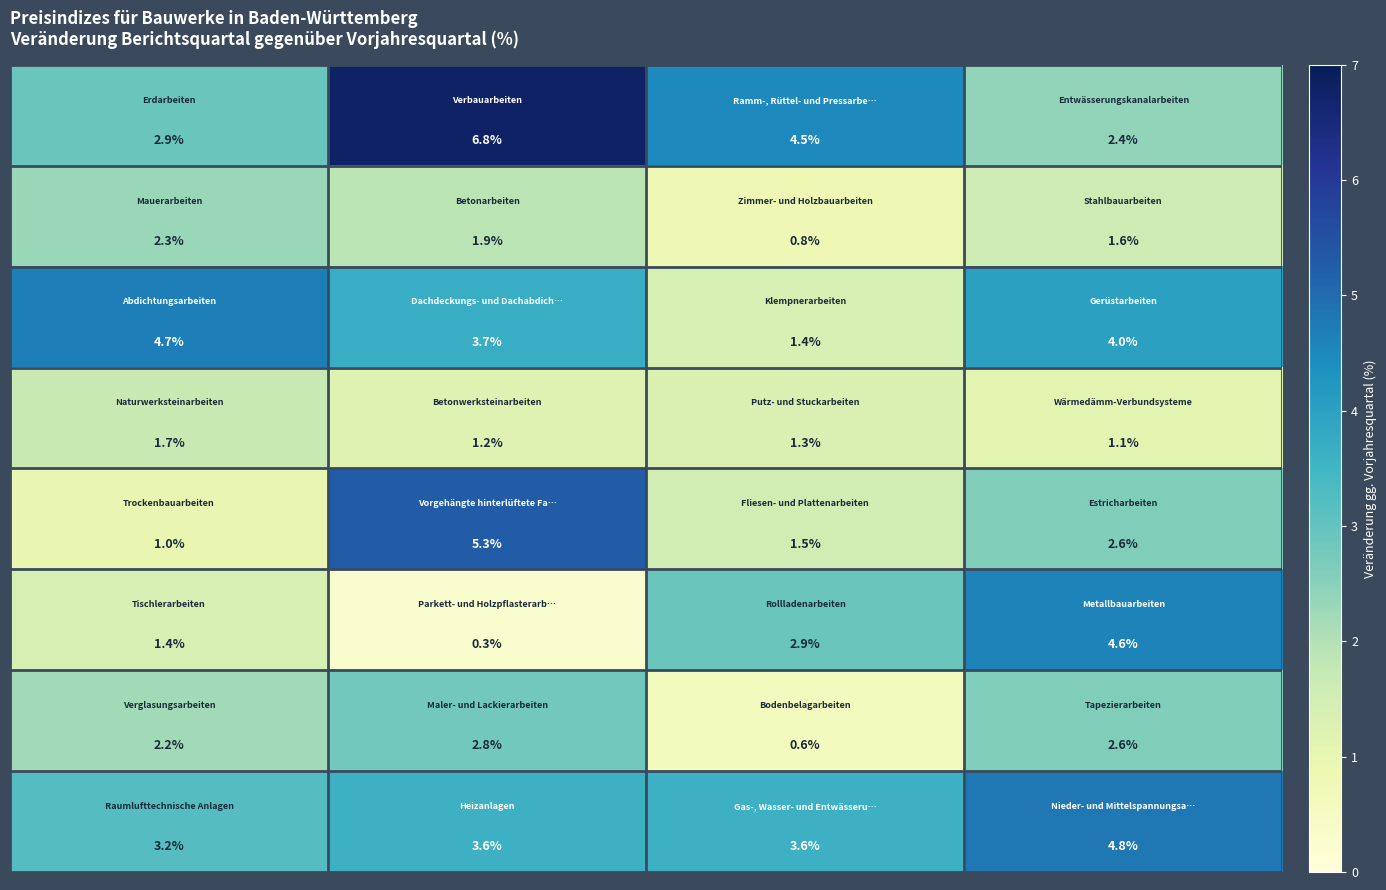

At how many categories does at least one series exceed 1?

4